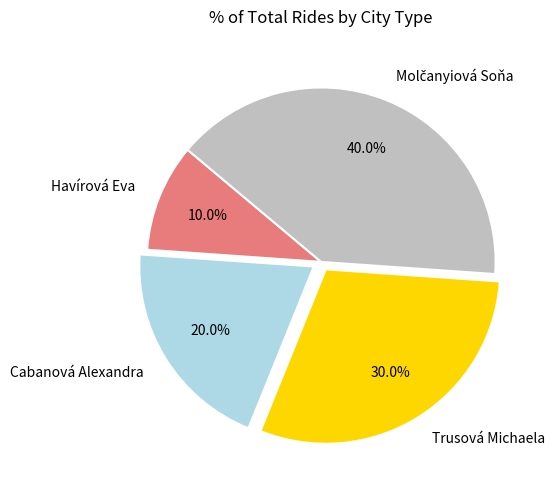

Does any single category account for the majority?

No